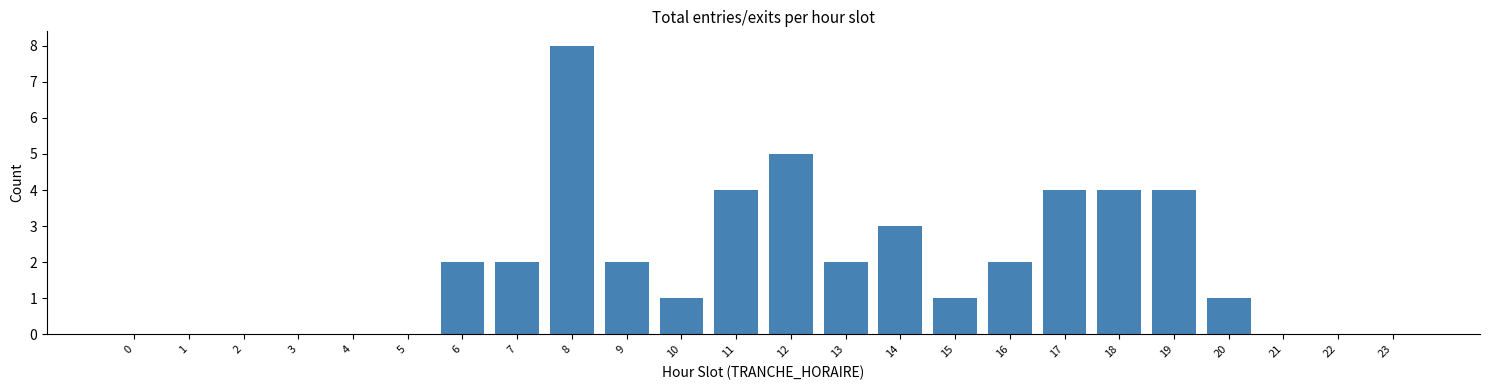

Reading left to right, extract all data points from this chart.

0=0	1=0	2=0	3=0	4=0	5=0	6=2	7=2	8=8	9=2	10=1	11=4	12=5	13=2	14=3	15=1	16=2	17=4	18=4	19=4	20=1	21=0	22=0	23=0